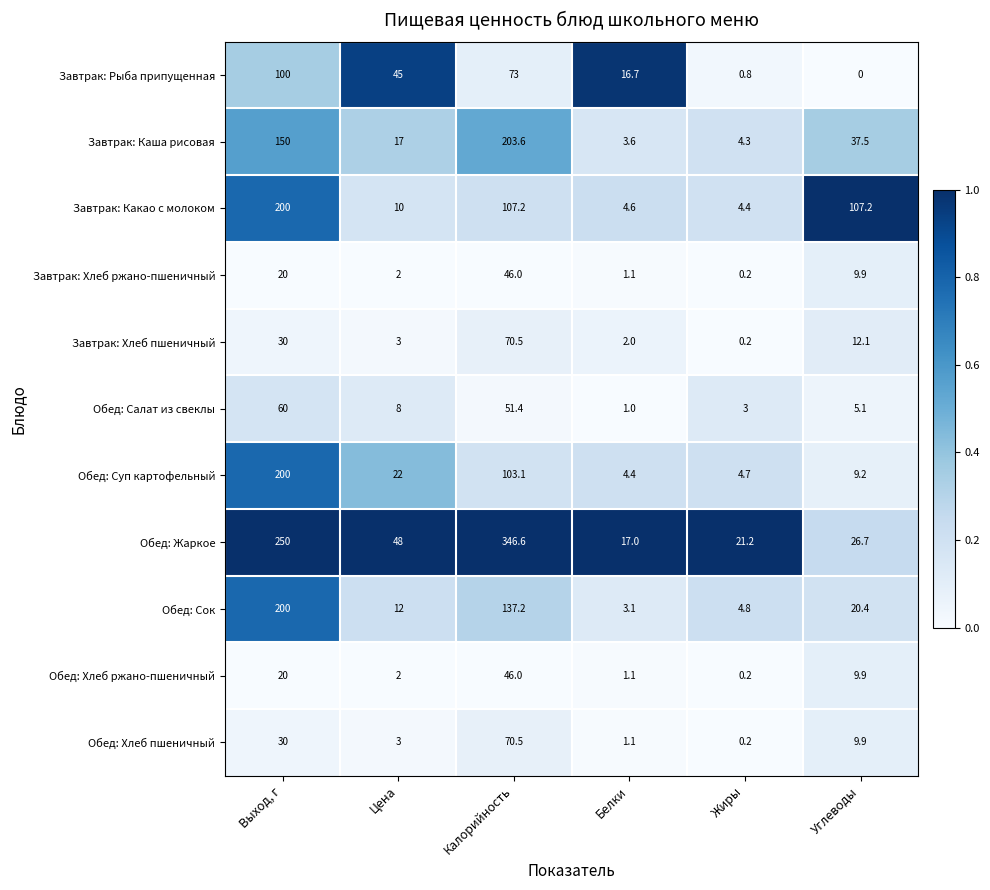

List the labels in order of Завтрак: Хлеб ржано-пшеничный value, smallest first.

Жиры, Белки, Цена, Углеводы, Выход, г, Калорийность